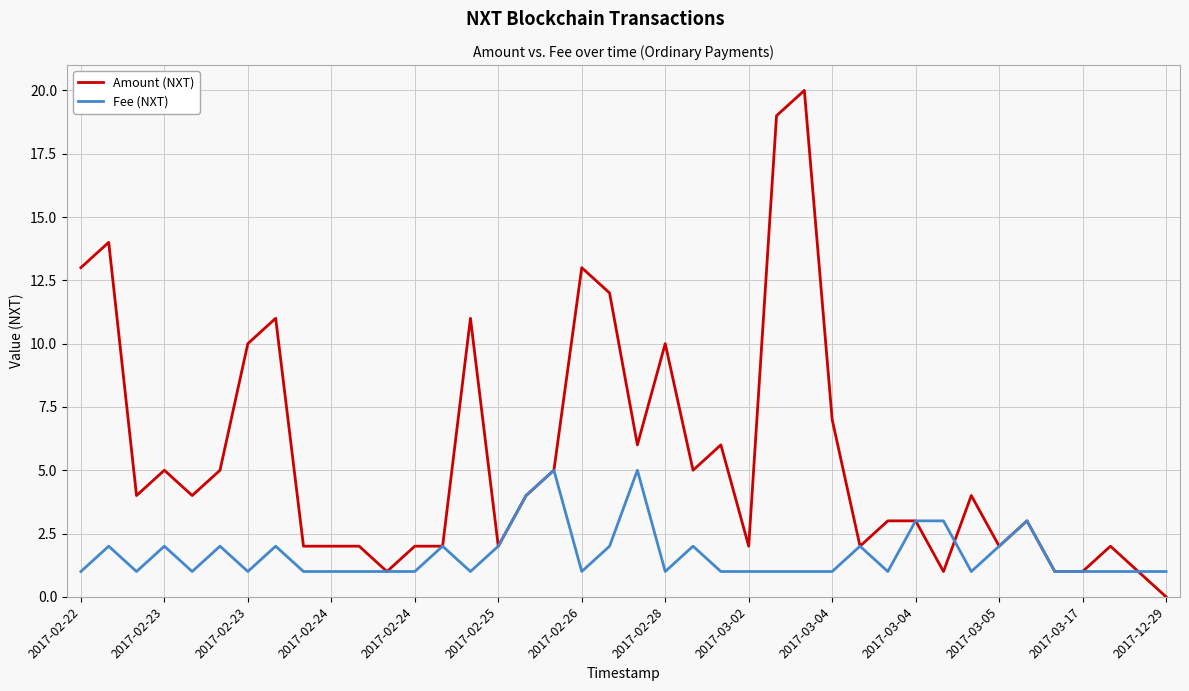

Which series has the widest spread of values?

Amount (NXT)